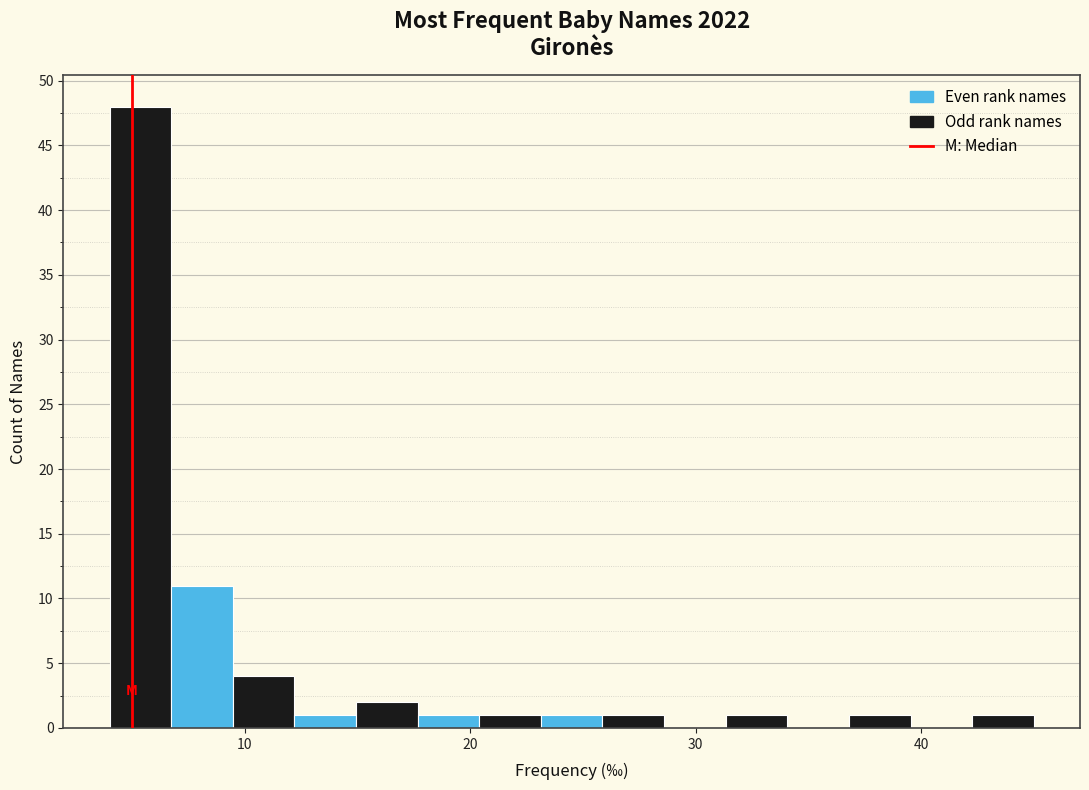

Around what value on the x-axis is the tallest bar? Give the approximate position of its centre, as read against the axis.

5